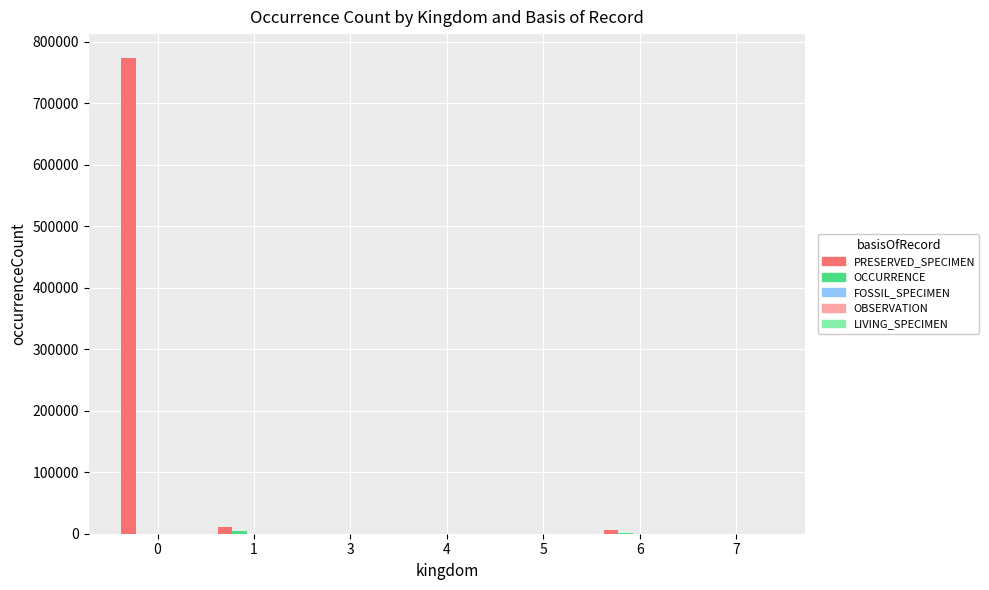

How many groups of bars are there?

7